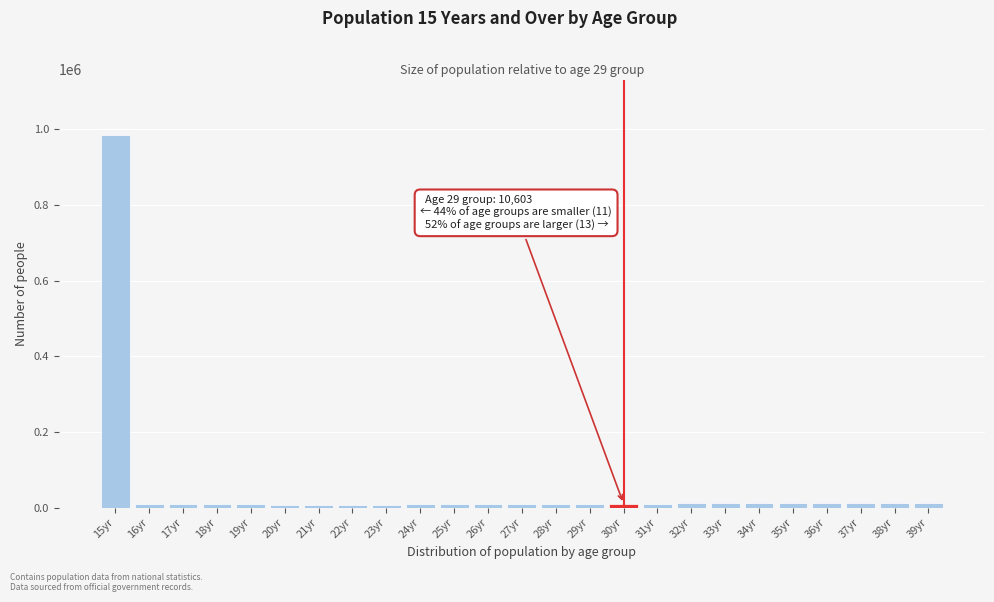

What is the greatest value displayed?

983689